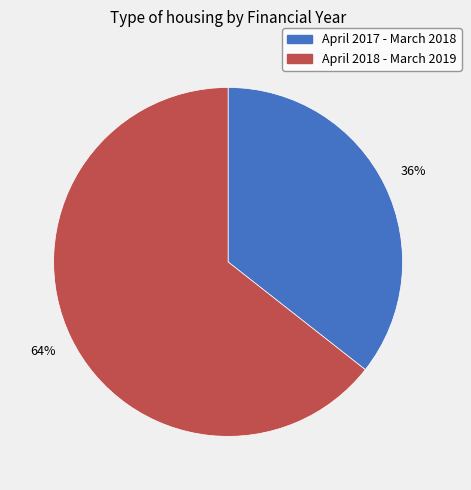

Does April 2017 - March 2018 represent more than half of the total?

No